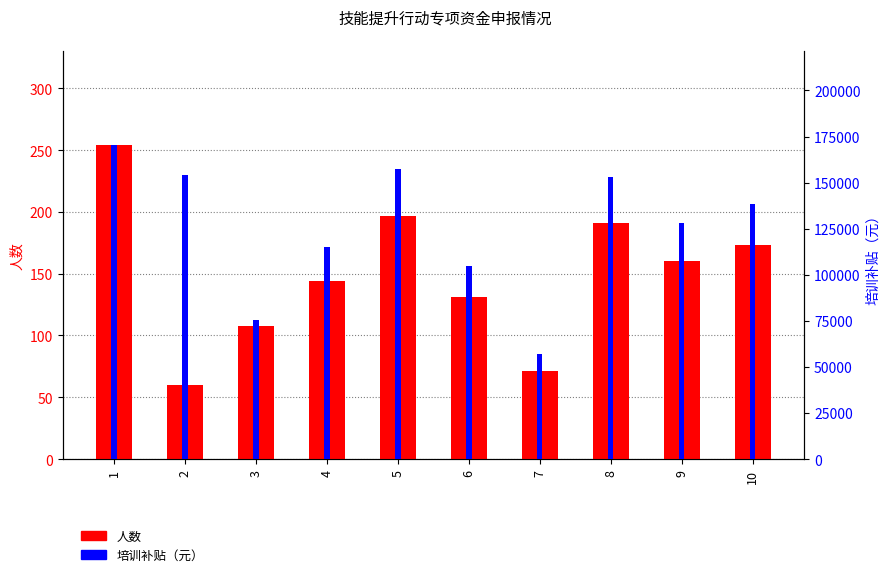

What is the minimum value for 培训补贴?

56800